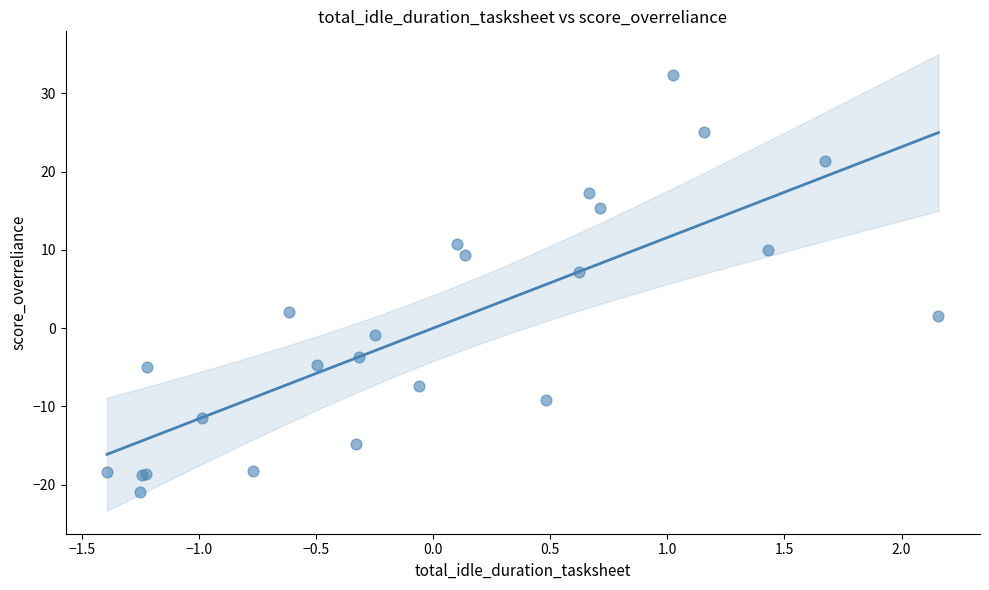

What Y value in the scatter plot is closest to 5?

7.2